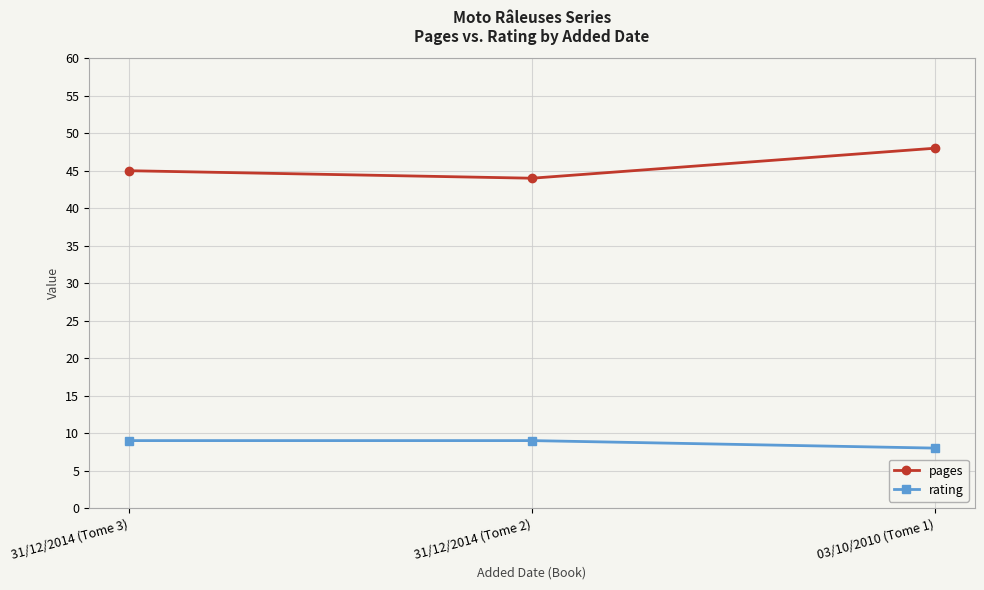

What is the total value across all series at 03/10/2010 (Tome 1)?

56